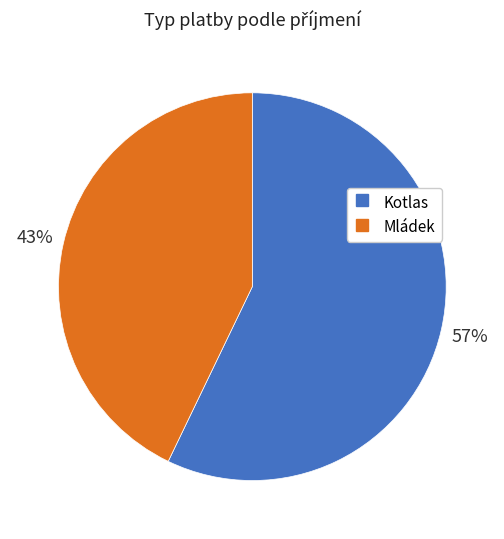

Is it true that Kotlas is 66% of the pie?

False